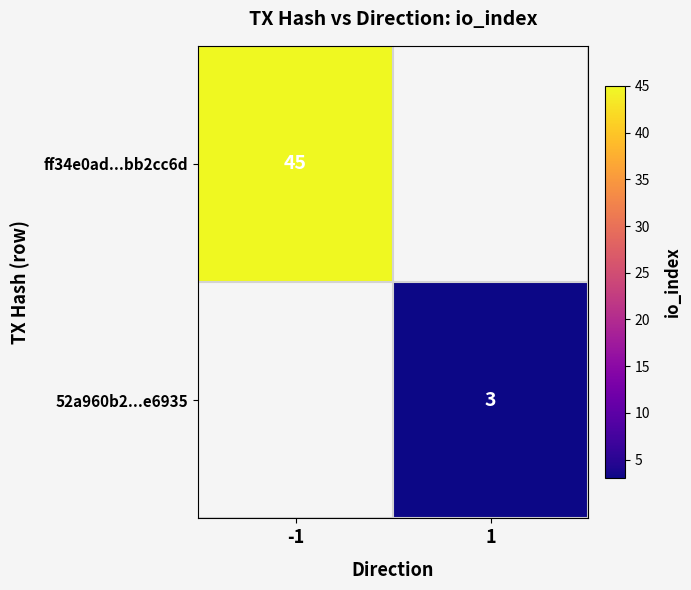

The 52a960b2...e6935 series shows 2 at 1. True or false?

False